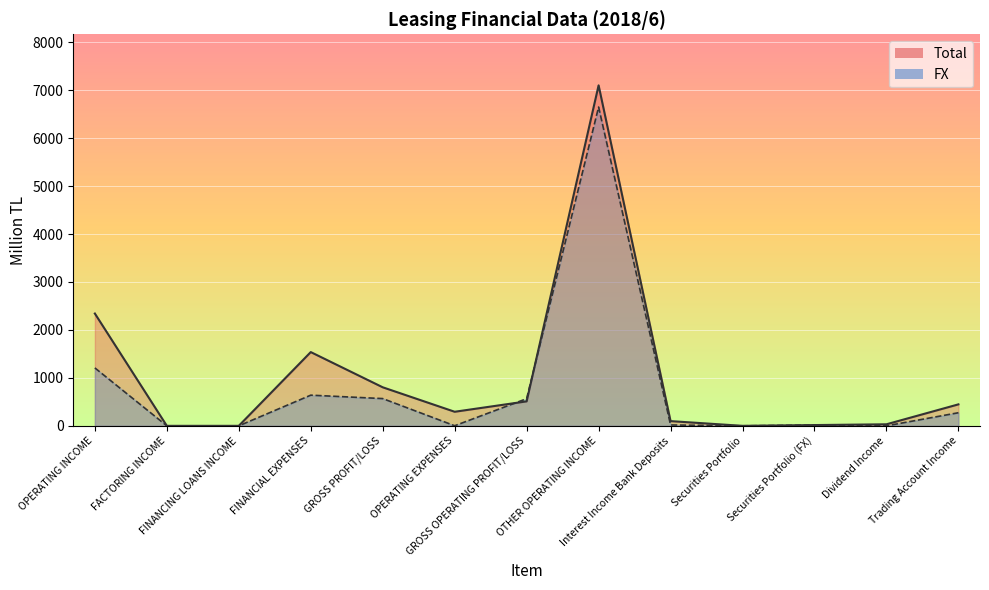

Count the number of data series in this chart.

2